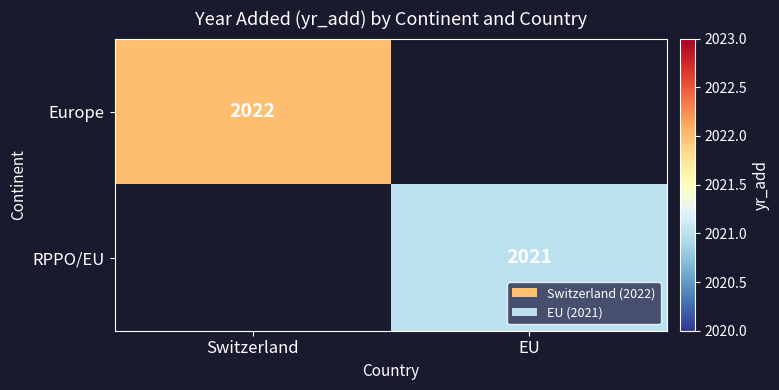

The RPPO/EU series shows 2021 at EU. True or false?

True